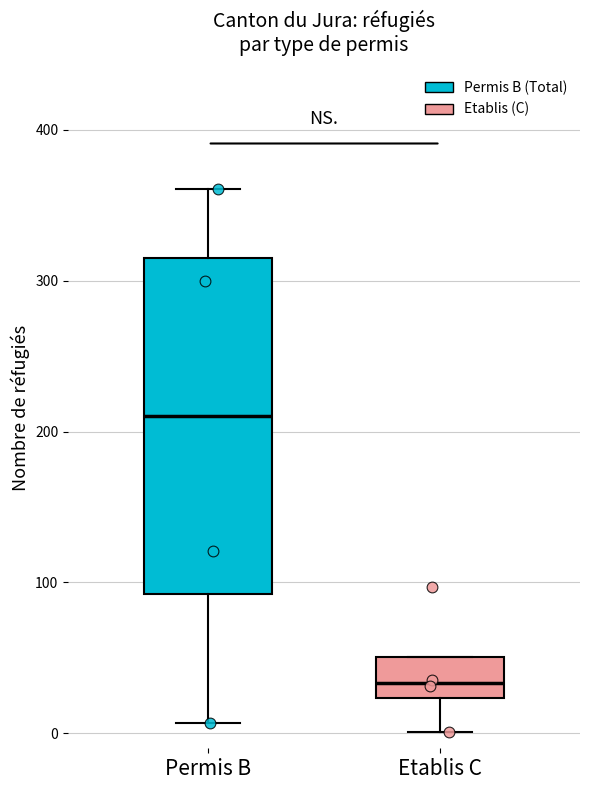

Comparing the boxes themselves (not the whiskers), which one is the tallest?

Permis B